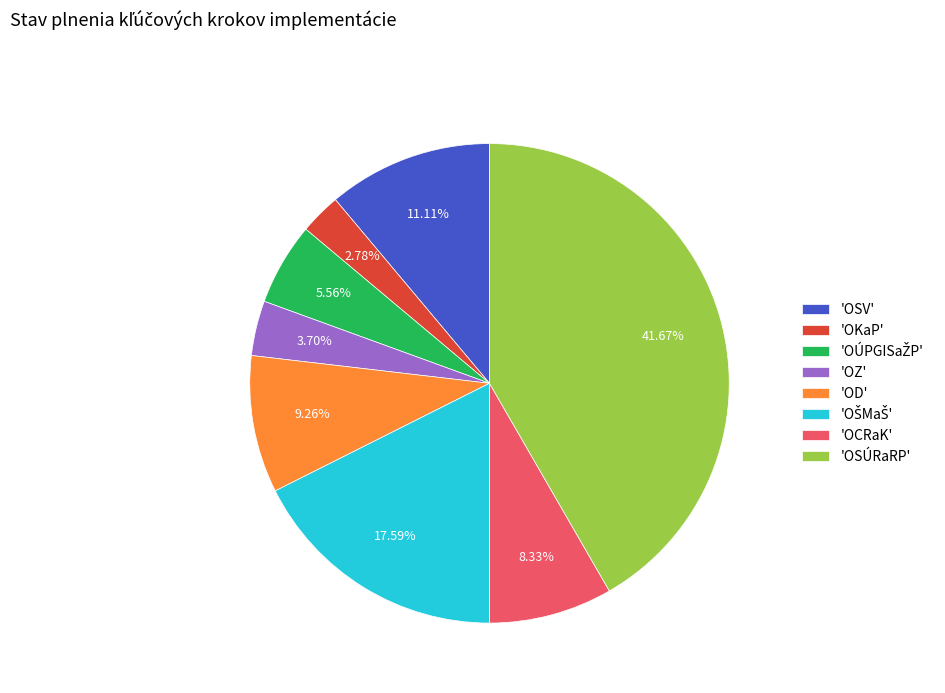

Which slice is the smallest?

'OKaP'